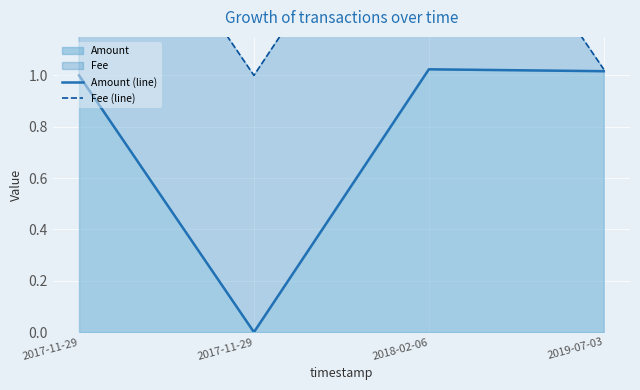

The Amount (line) series shows 0.0 at 2017-11-29. True or false?

True